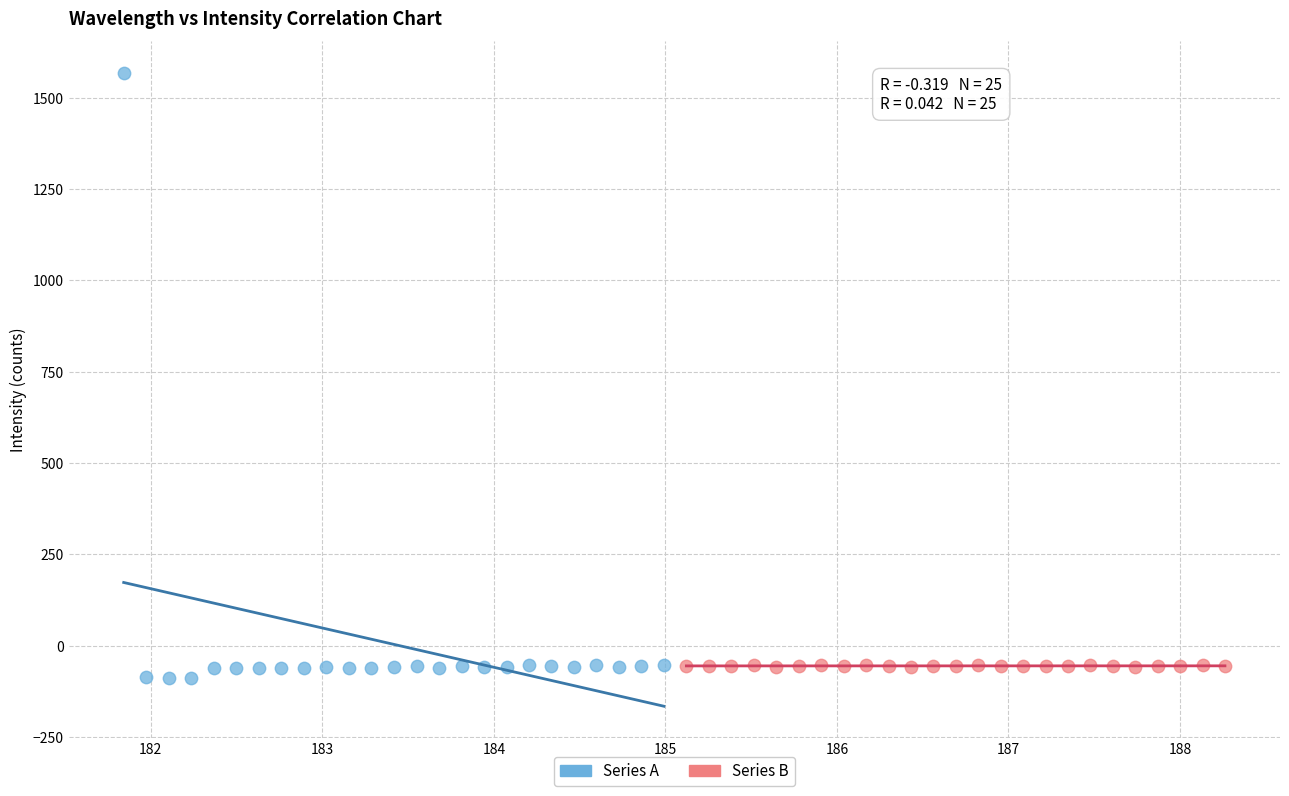

Which series contains the lowest Y value?

Series A